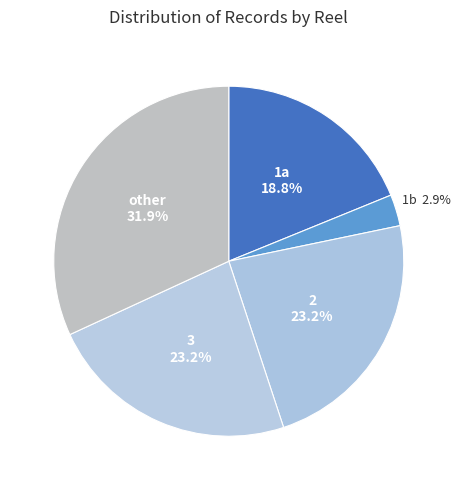

To the nearest percent, what is the average slice percentage?

20%